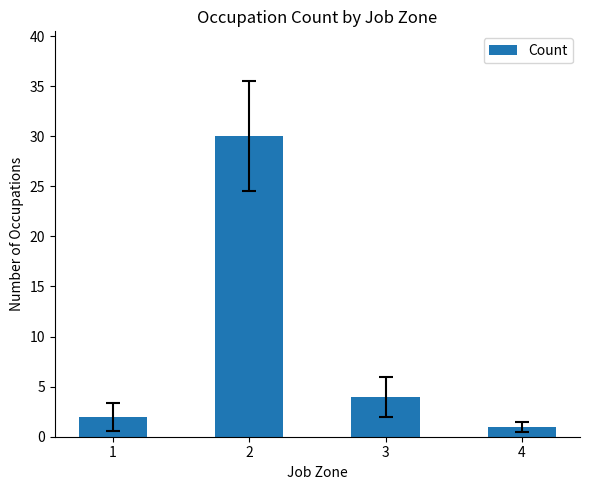

What is the value of the 1st bar from the left?

2